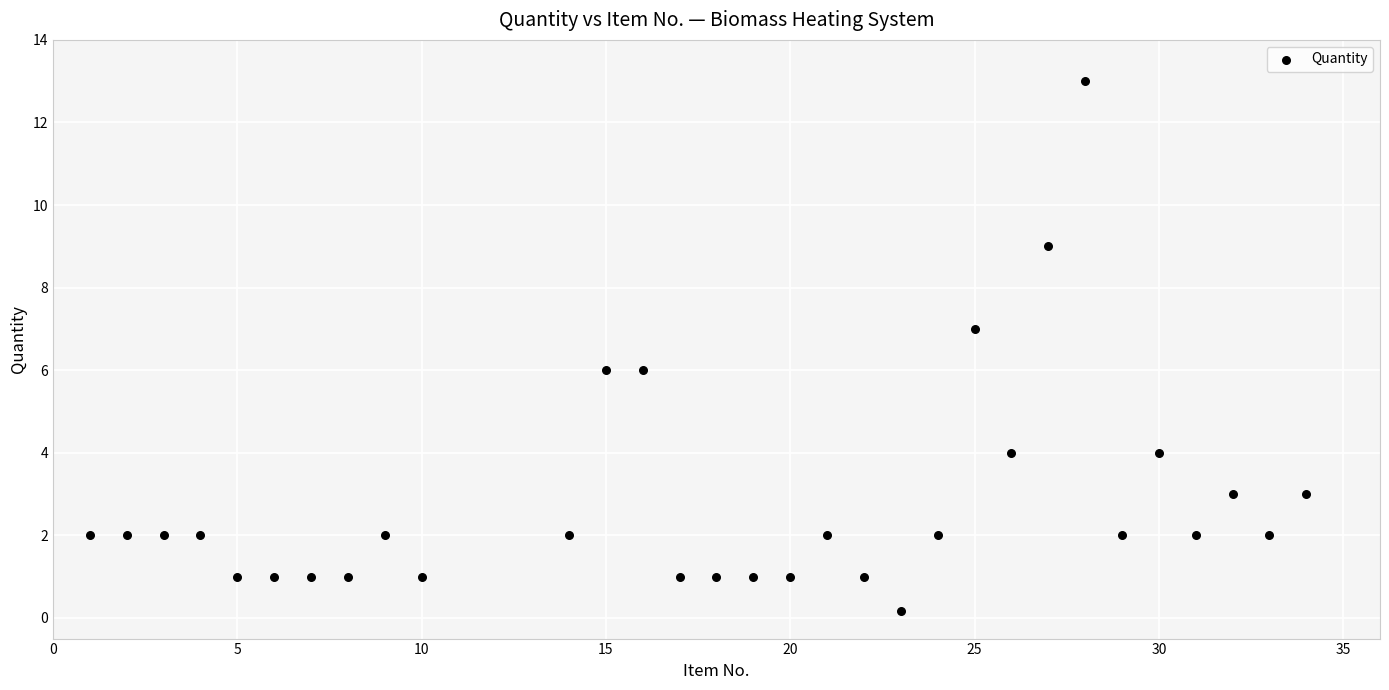

What is the range of Y values (max minus min)?

12.8